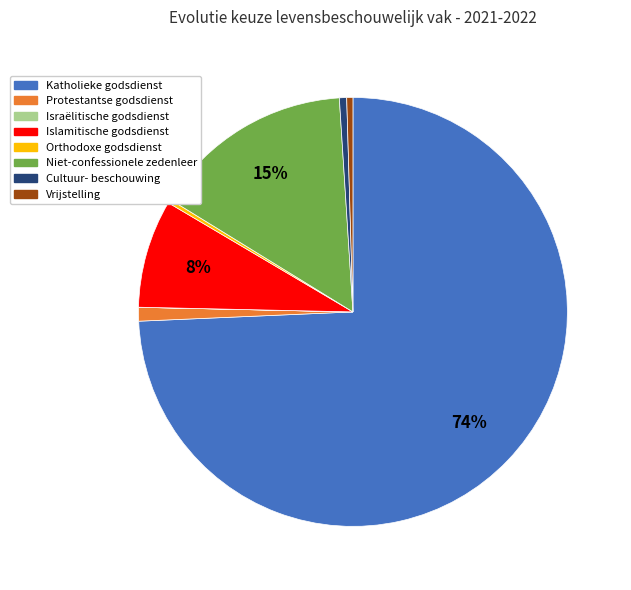

The Orthodoxe godsdienst slice represents 13% of the pie. True or false?

False